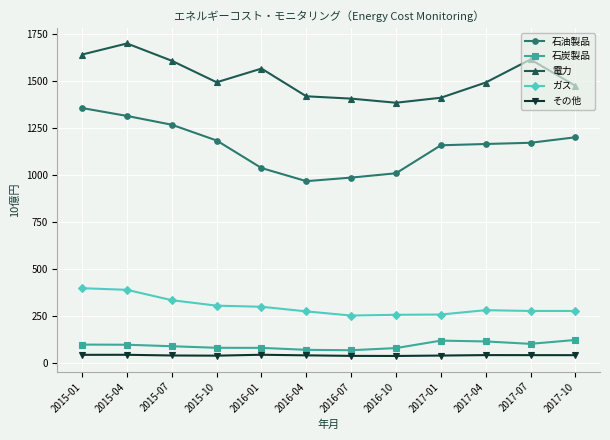

Which series has the widest spread of values?

石油製品